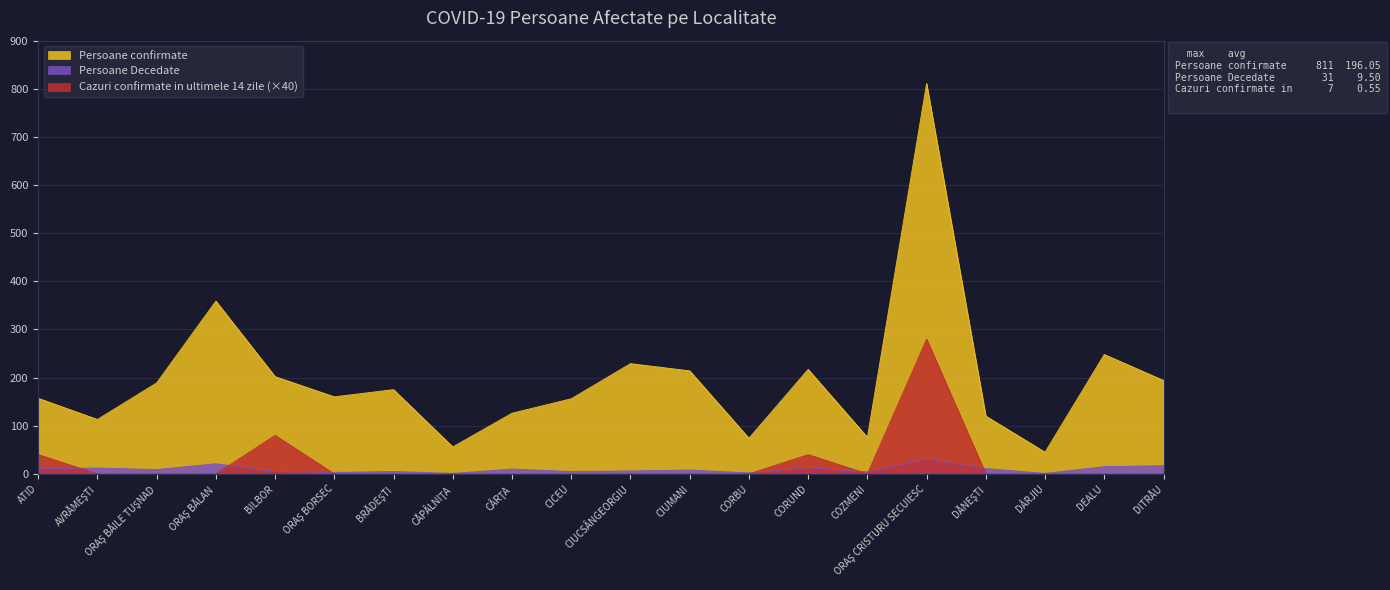

Reading left to right, list all the values displayed in this chart.

Persoane confirmate: ATID=157	AVRĂMEŞTI=113	ORAŞ BĂILE TUŞNAD=189	ORAŞ BĂLAN=359	BILBOR=202	ORAŞ BORSEC=160	BRĂDEŞTI=175	CĂPÂLNIŢA=56	CÂRŢA=126	CICEU=156	CIUCSÂNGEORGIU=229	CIUMANI=214	CORBU=74	CORUND=217	COZMENI=76	ORAŞ CRISTURU SECUIESC=811	DĂNEŞTI=120	DÂRJIU=45	DEALU=248	DITRĂU=194
Persoane Decedate: ATID=11	AVRĂMEŞTI=12	ORAŞ BĂILE TUŞNAD=9	ORAŞ BĂLAN=21	BILBOR=5	ORAŞ BORSEC=3	BRĂDEŞTI=5	CĂPÂLNIŢA=1	CÂRŢA=10	CICEU=5	CIUCSÂNGEORGIU=6	CIUMANI=8	CORBU=2	CORUND=13	COZMENI=4	ORAŞ CRISTURU SECUIESC=31	DĂNEŞTI=11	DÂRJIU=1	DEALU=15	DITRĂU=17
Cazuri confirmate in ultimele 14 zile: ATID=40	AVRĂMEŞTI=0	ORAŞ BĂILE TUŞNAD=0	ORAŞ BĂLAN=0	BILBOR=80	ORAŞ BORSEC=0	BRĂDEŞTI=0	CĂPÂLNIŢA=0	CÂRŢA=0	CICEU=0	CIUCSÂNGEORGIU=0	CIUMANI=0	CORBU=0	CORUND=40	COZMENI=0	ORAŞ CRISTURU SECUIESC=280	DĂNEŞTI=0	DÂRJIU=0	DEALU=0	DITRĂU=0